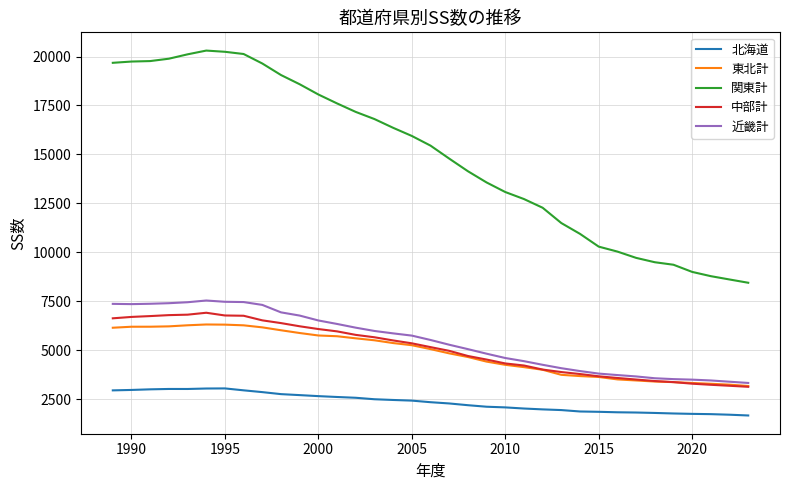

What is the maximum value for 東北計?

6315